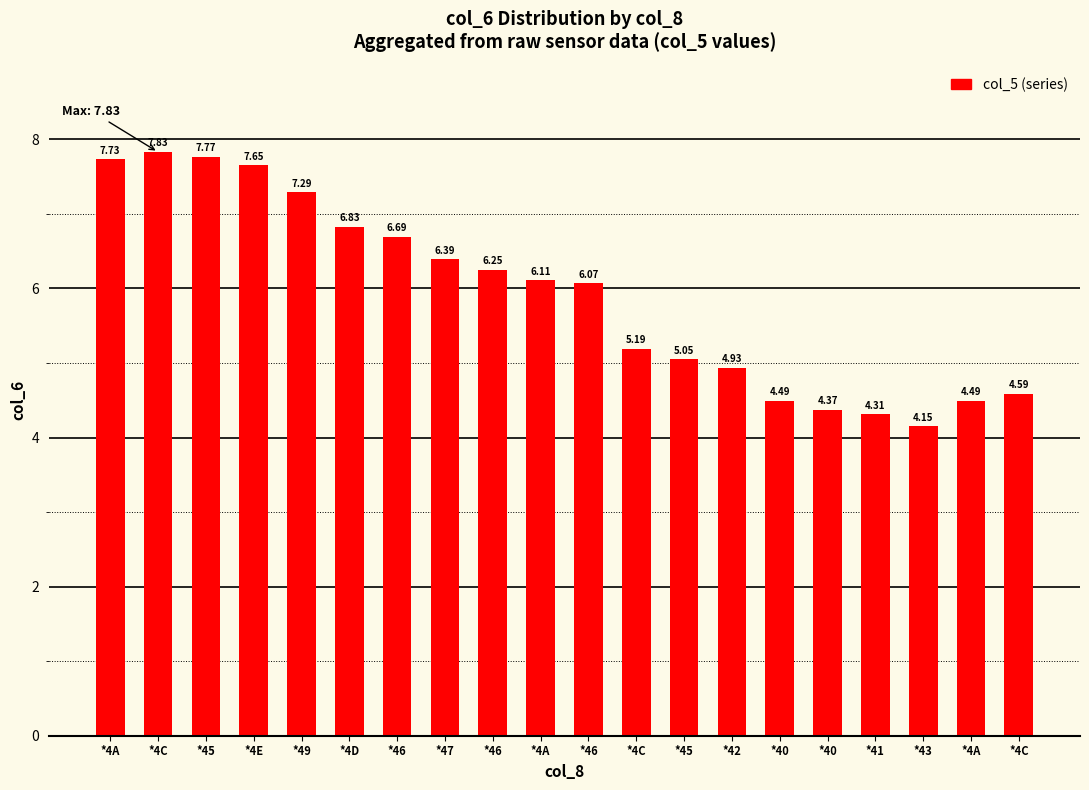

Approximately how many times larger is the value at *45 compared to *4C?

1.7